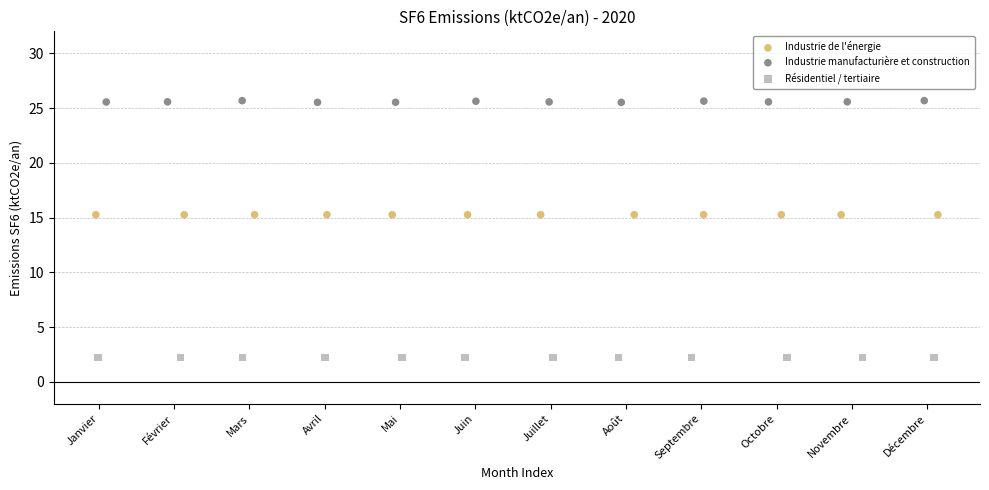

Which series contains the lowest Y value?

Résidentiel / tertiaire